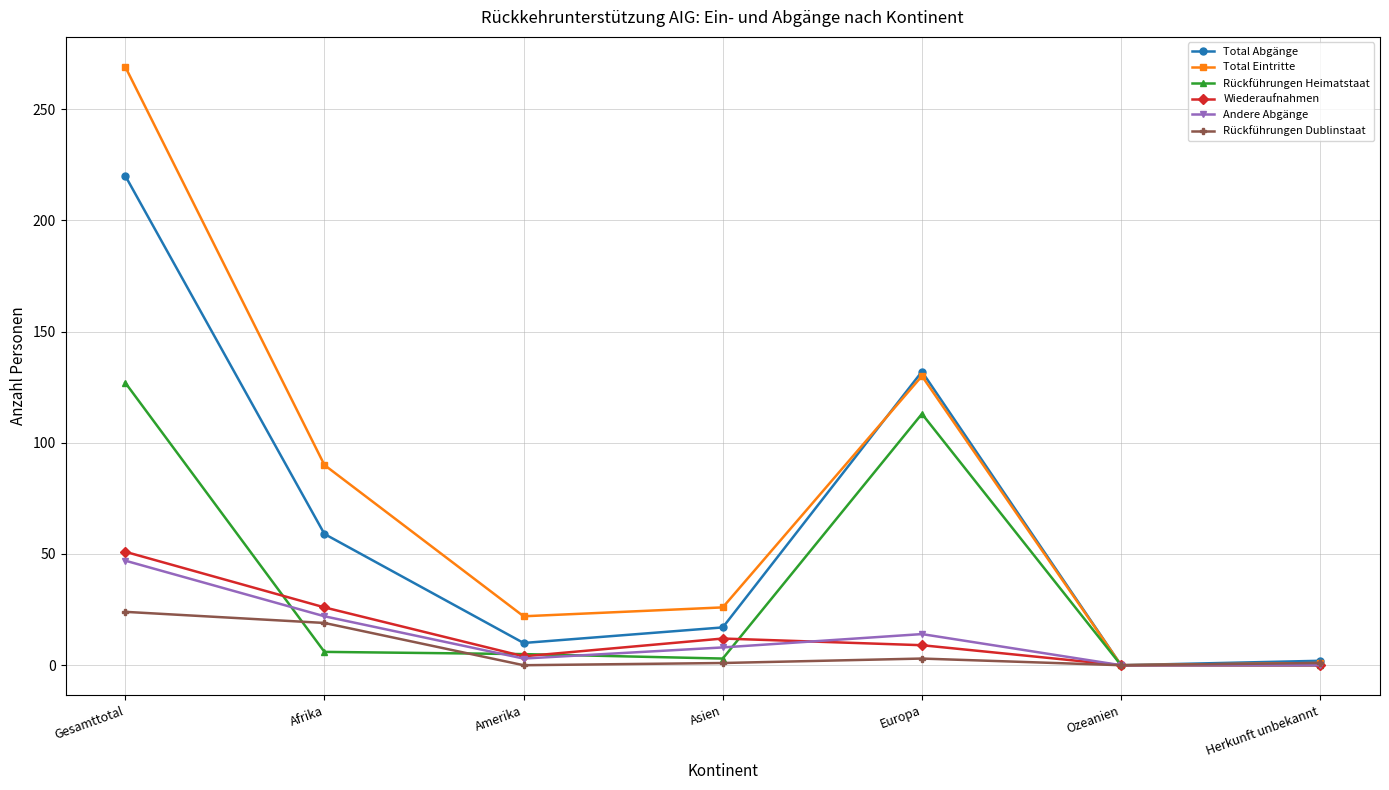

What is the difference between the second highest and minimum values in the Rückführungen Dublinstaat series?

19